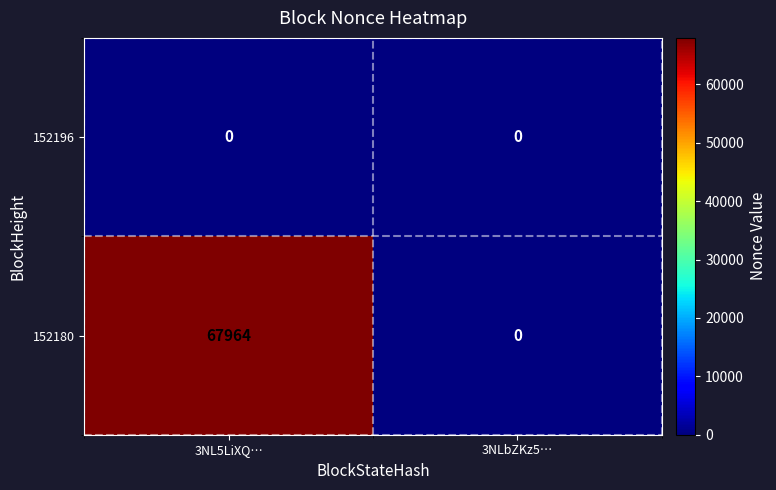

Which series has the largest total across all categories?

152180